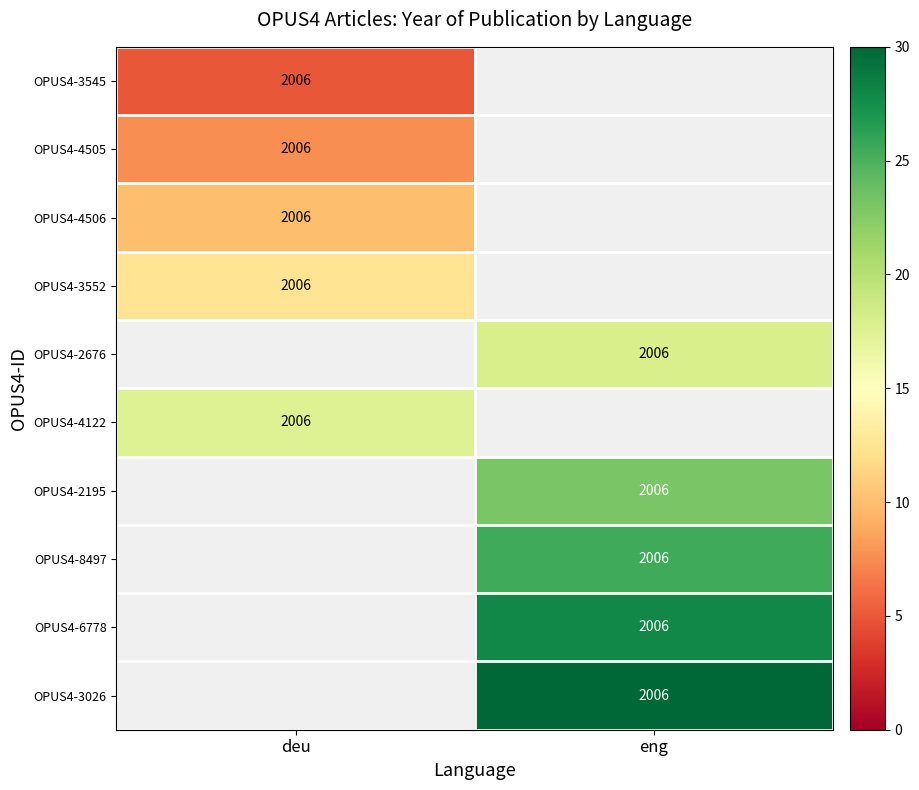

What is the highest value of the row_5 series?

17.5